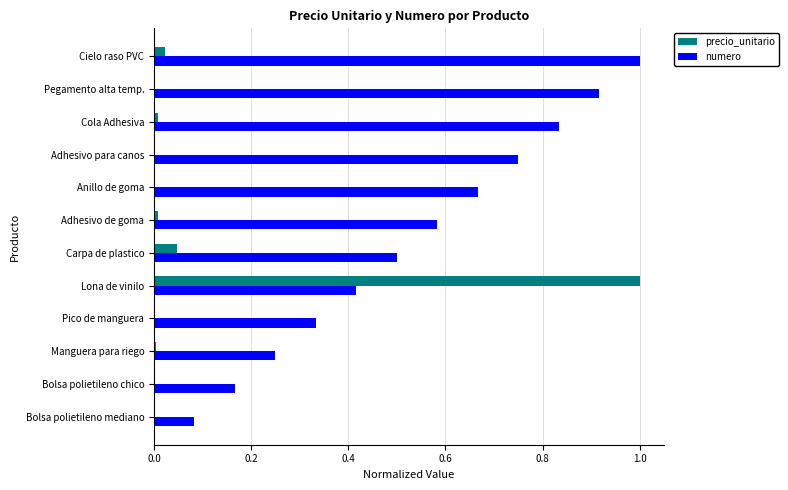

The precio_unitario series shows 0.0 at Pegamento alta temp.. True or false?

True